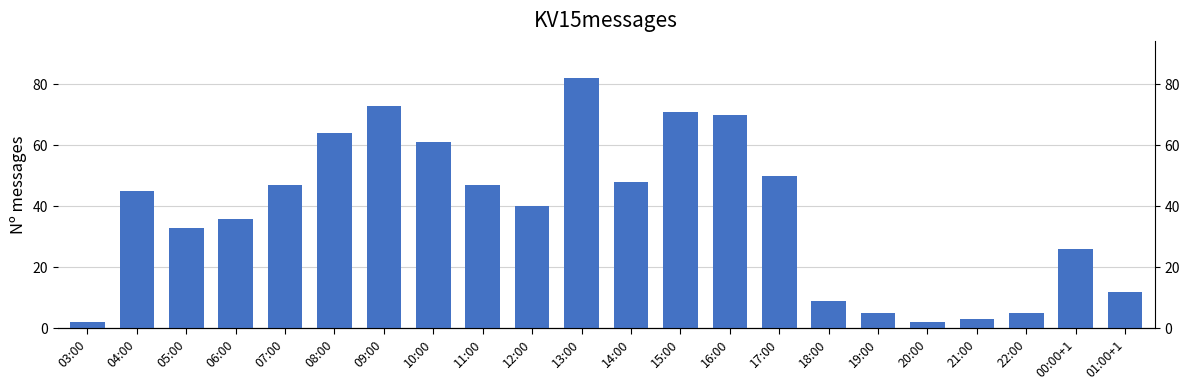

What is the label of the 1st bar from the left?

03:00